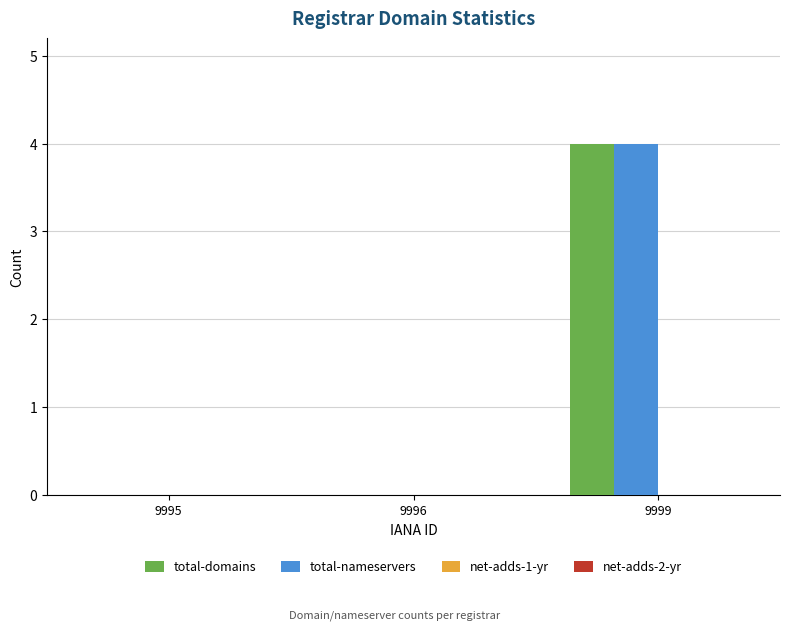

What is the highest value of the total-domains series?

4